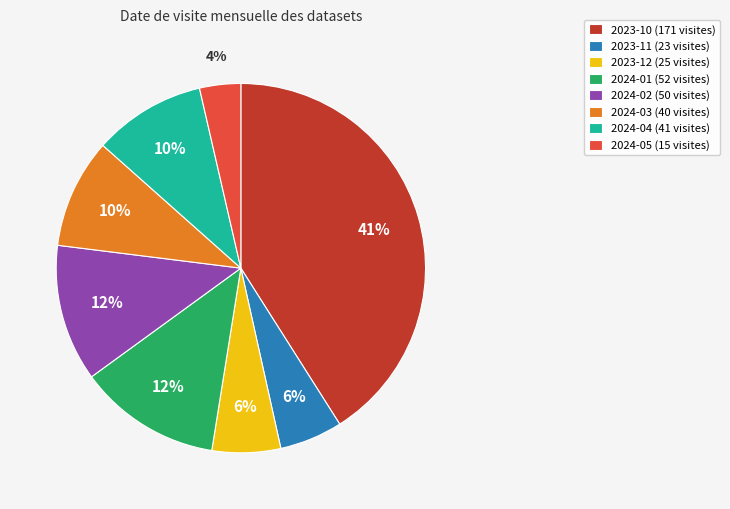

True or false: 2024-04 accounts for 10% of the total.

True